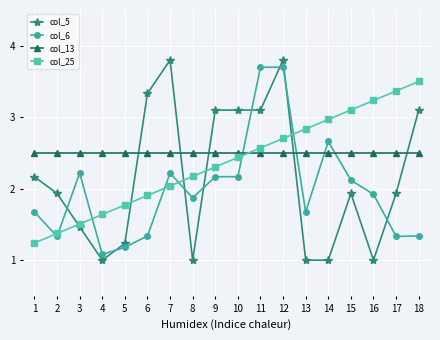

How many times do col_5 and col_13 cross each other?

5